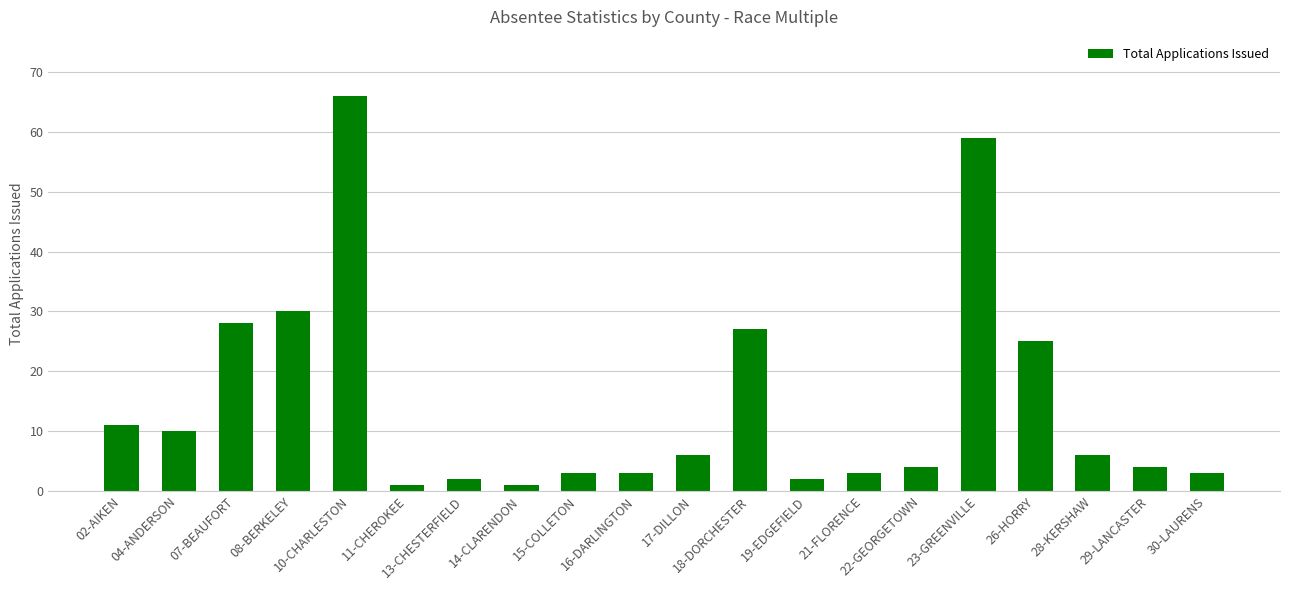

Reading right to left, extract all data points from this chart.

3	4	6	25	59	4	3	2	27	6	3	3	1	2	1	66	30	28	10	11